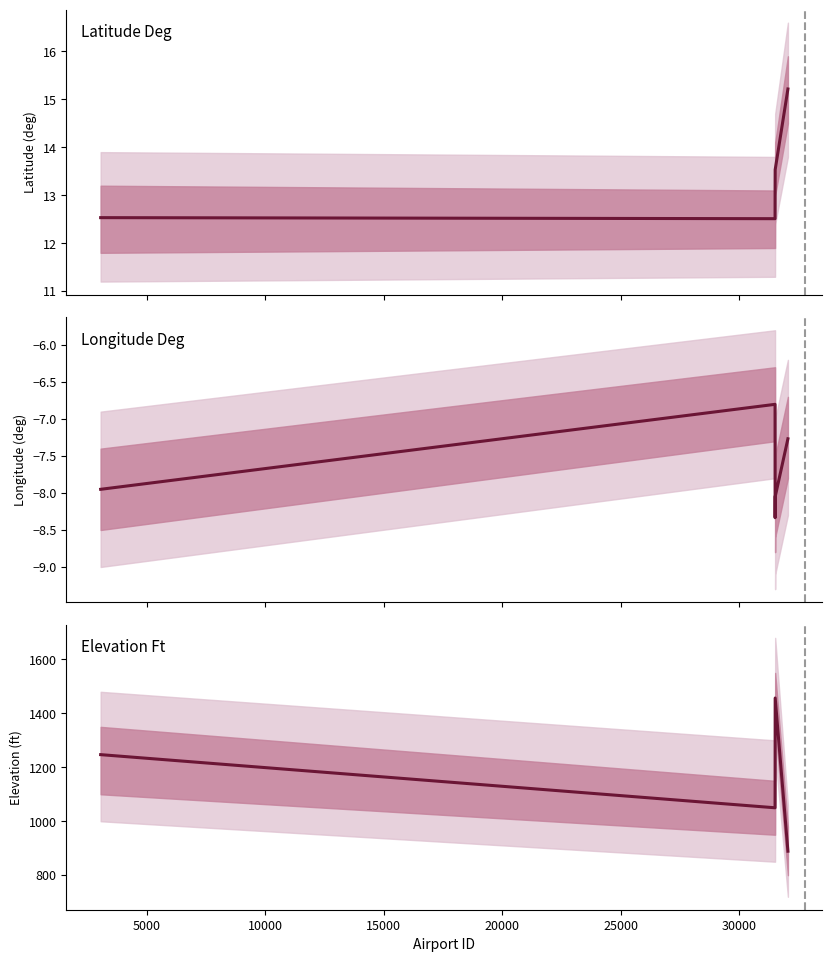

Reading left to right, what are all the values shown in this chart?

latitude_deg: 12.5	12.5	13.2	13.5	15.2
longitude_deg: -7.9	-6.8	-8.3	-8.1	-7.3
elevation_ft: 1247.0	1050.0	1115.0	1457.0	889.0